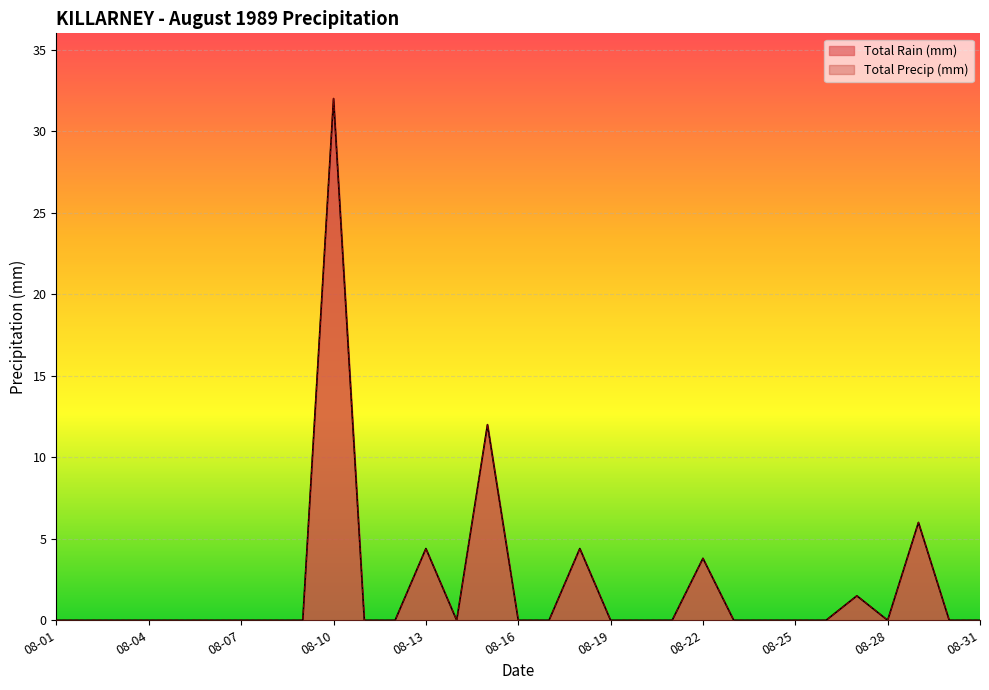

The value of Total Rain (mm) at 08-07 is 0.0. True or false?

True